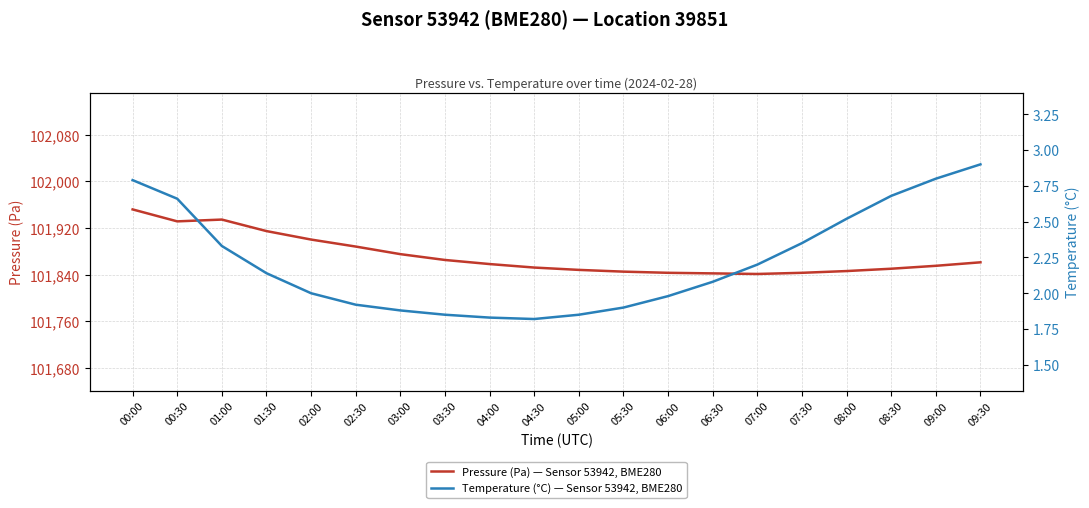

What is the difference between the Temperature (°C) — Sensor 53942, BME280 values at 09:30 and 04:00?

1.1